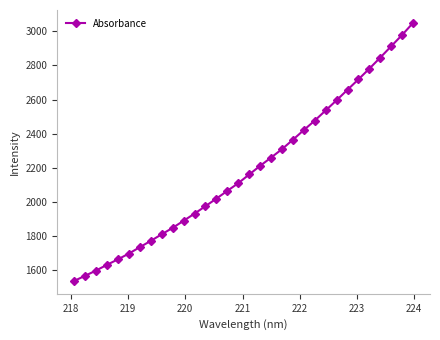

How many data points does each series have?

32